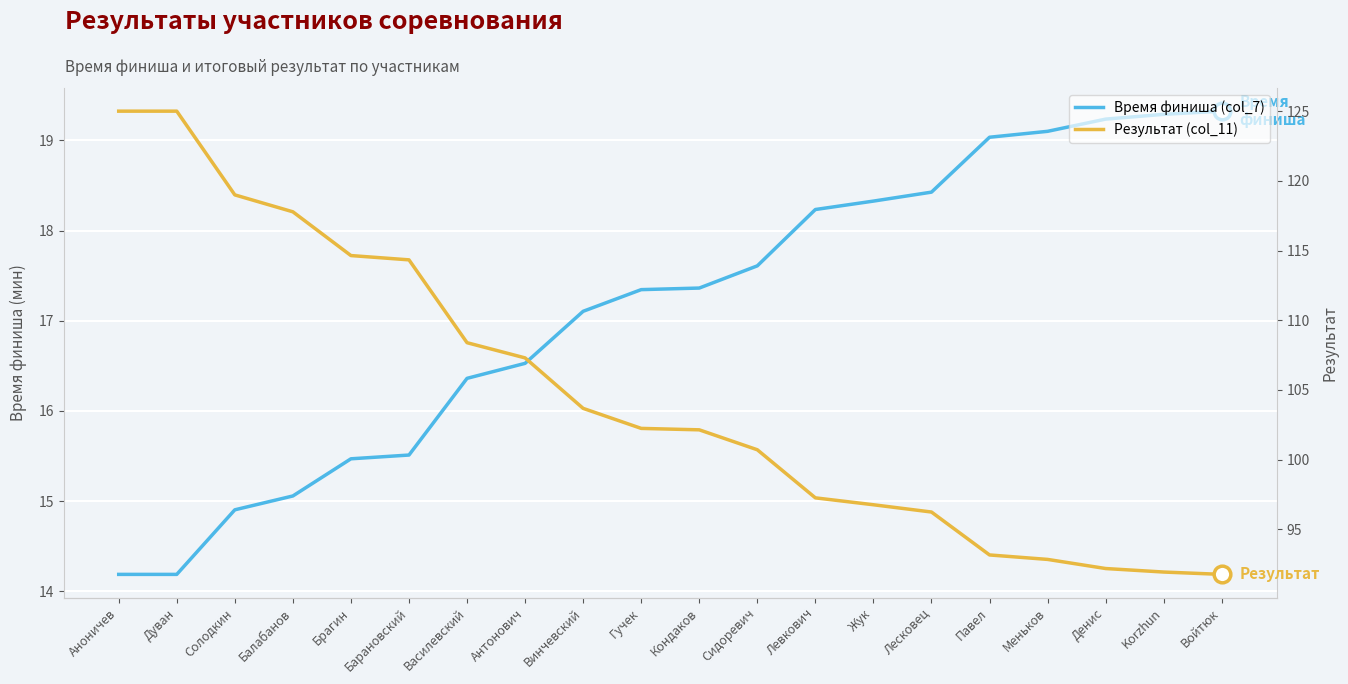

What is the minimum value shown in the chart?

14.2